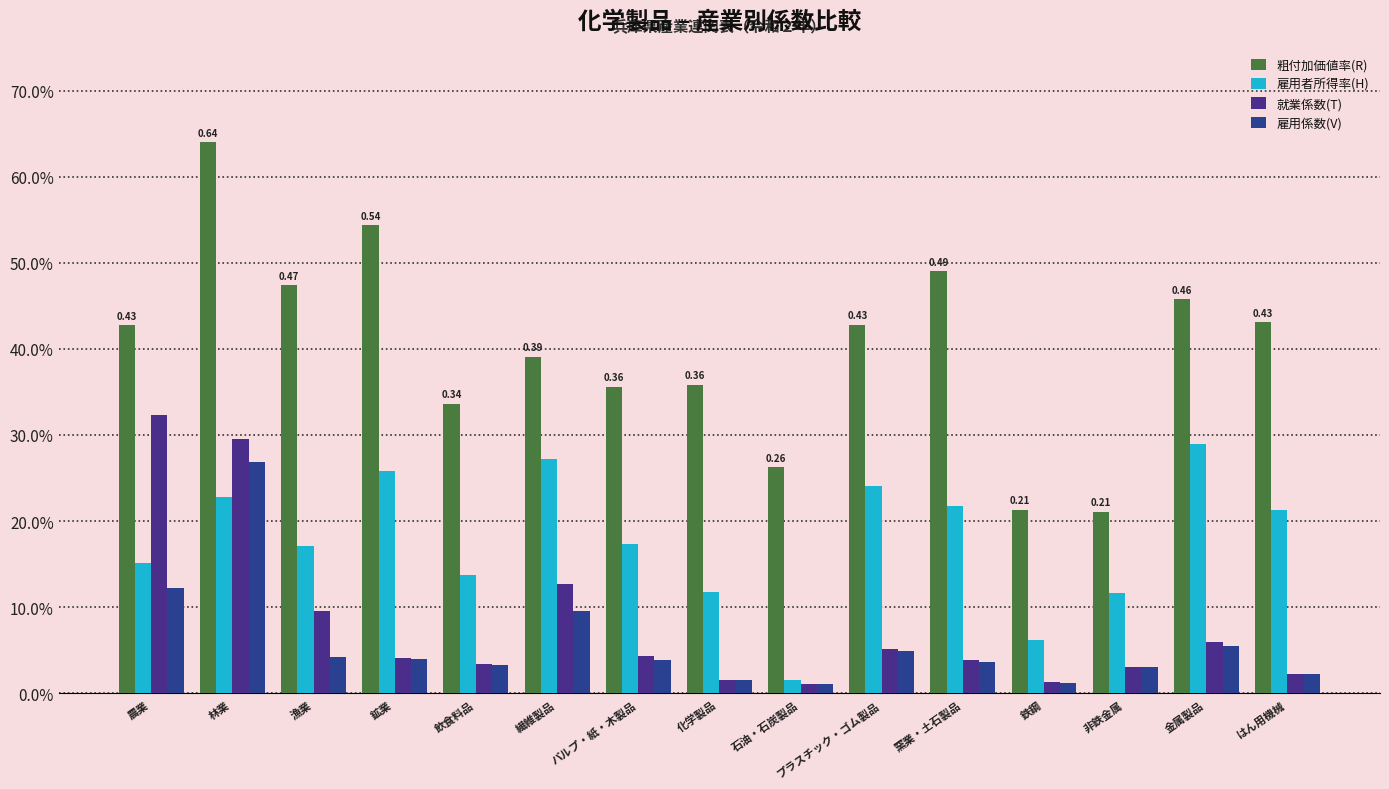

What is the value of the 雇用者所得率(H) bar at the 7th from the left?

0.2